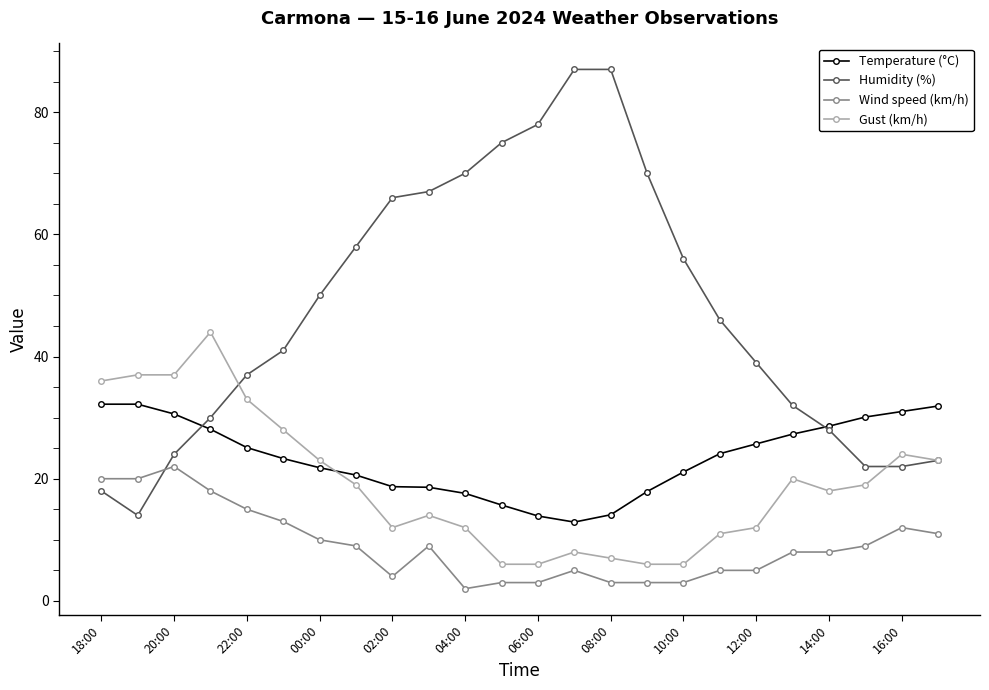

What is the difference between the maximum and minimum values in the Wind speed (km/h) series?

20.0